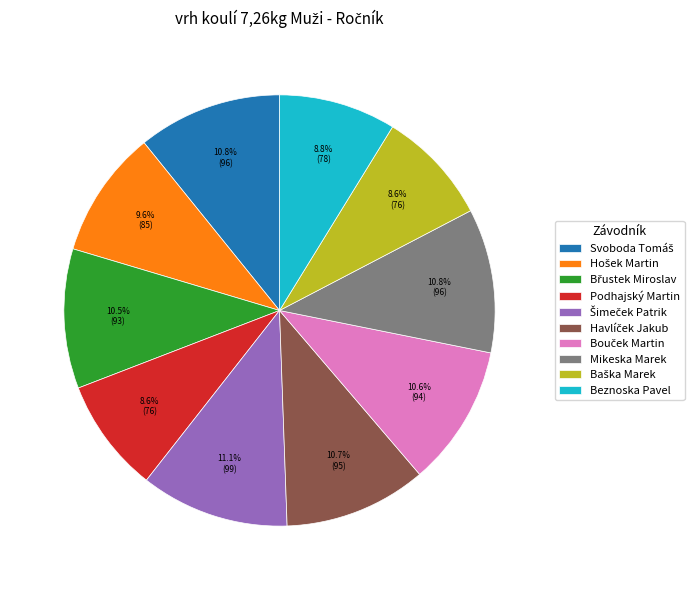

Is there any slice that represents more than half of the pie?

No